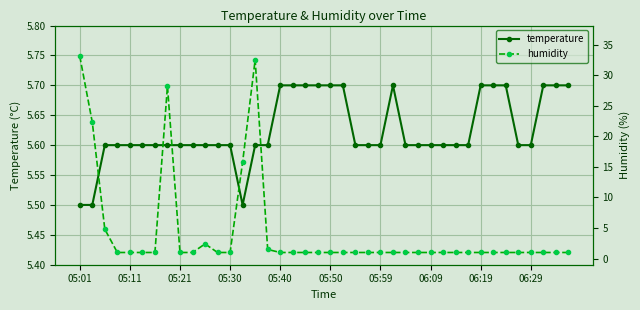

How many lines are shown in the chart?

2